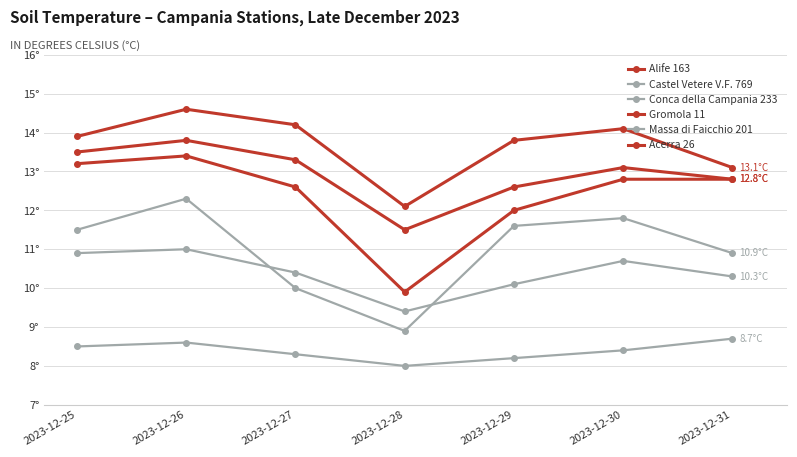

Does the chart display data point markers on the line(s)?

Yes